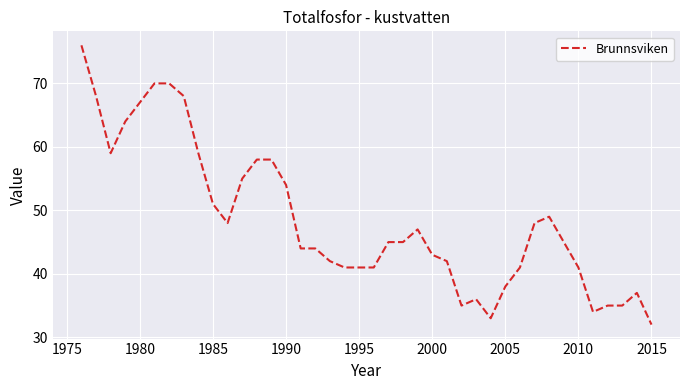

What is the sum of all values?

1939